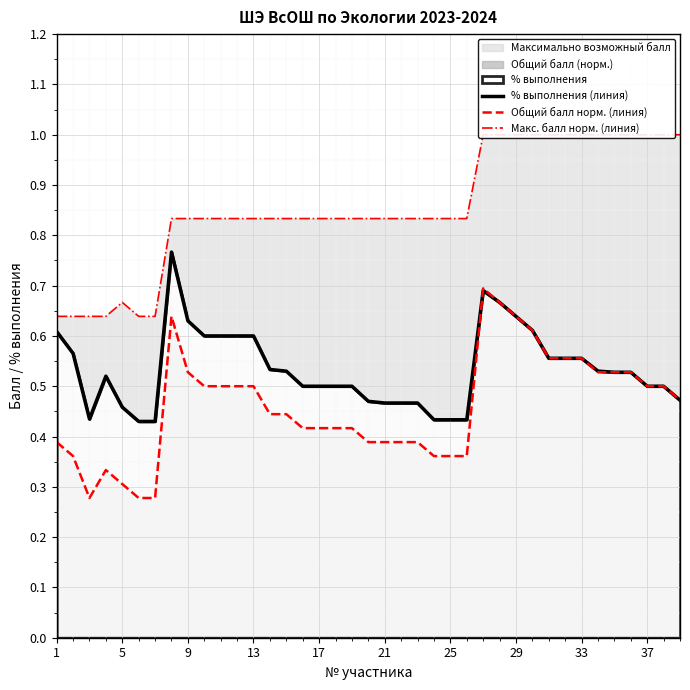

Is it true that Общий балл норм. (линия) equals 0.1 at 25?

False